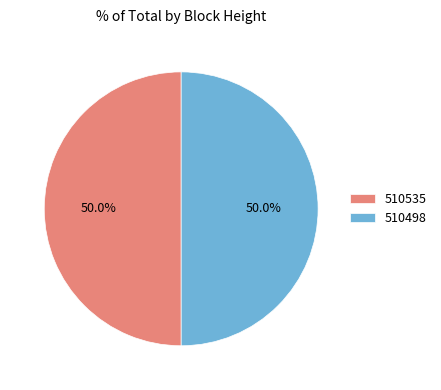

To the nearest percent, what is the combined percentage of 510535 and 510498?

100%